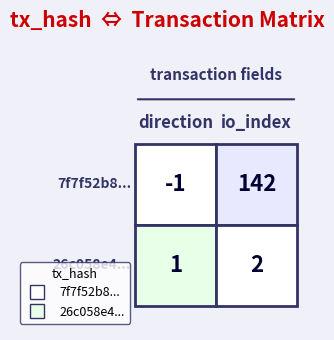

What is the difference between the 26c058e4b2e001af1842f3b3aabade4cbf2b585 values at 1 and 0?

1